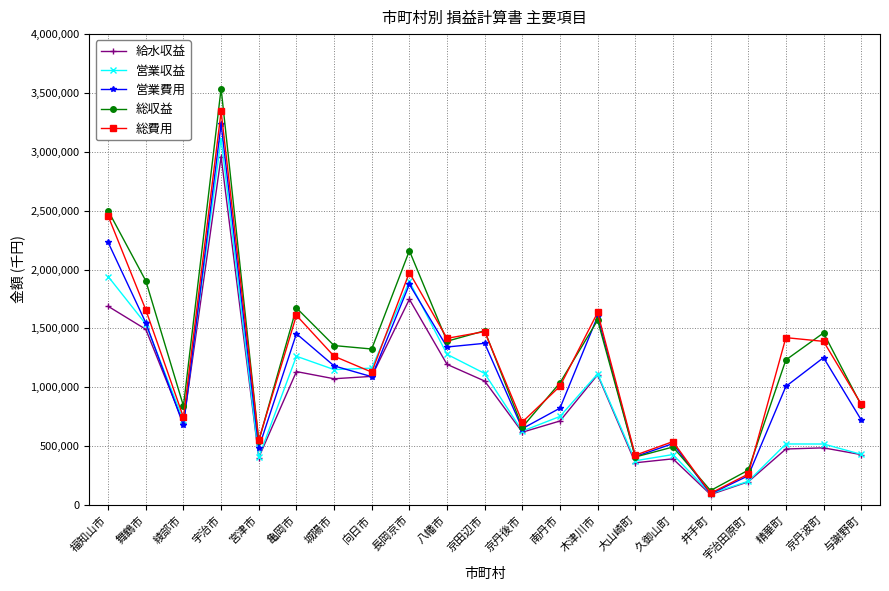

What is the minimum value for 給水収益?

87968